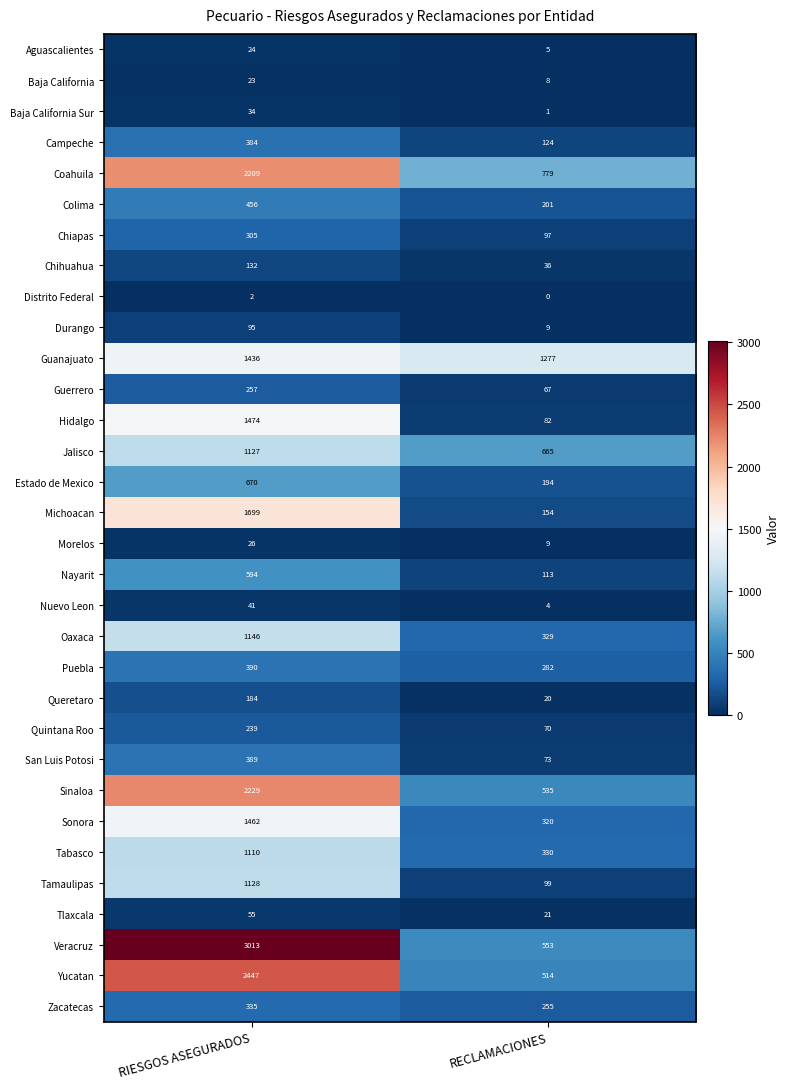

At which category does the chart reach its peak across all series?

RIESGOS ASEGURADOS